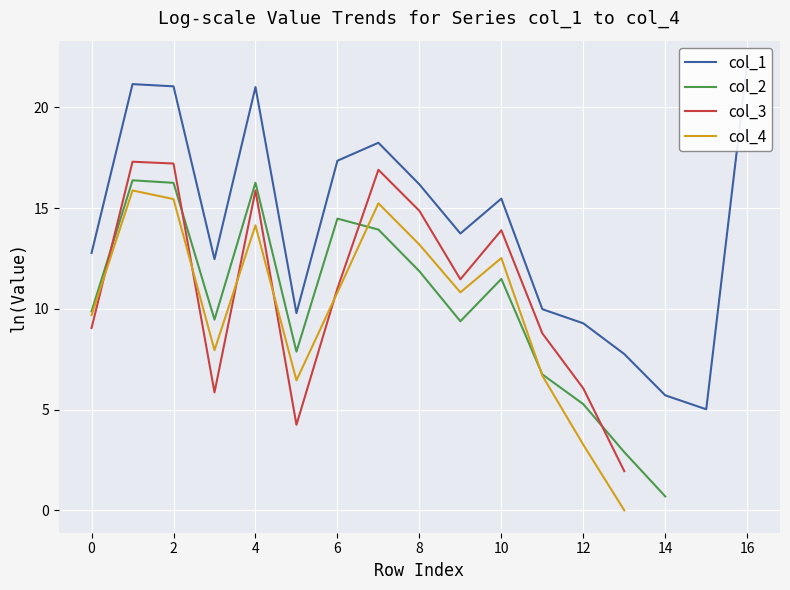

Which series ends up on top after the final intersection of col_2 and col_4?

col_2